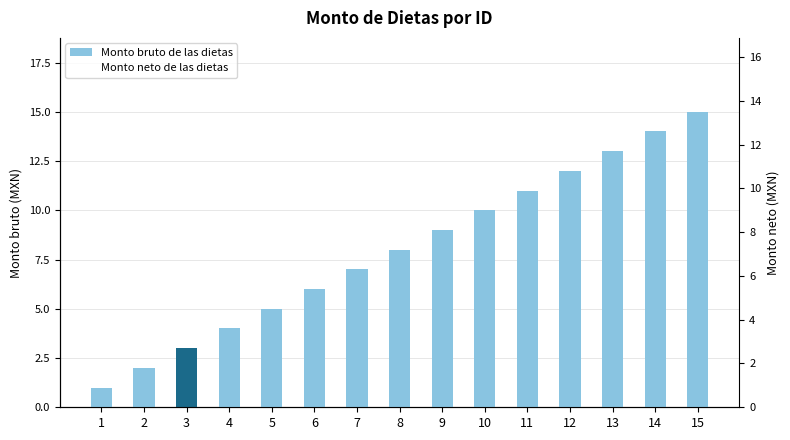

Reading right to left, transcribe all the data shown in this chart.

Monto bruto de las dietas: 15.0	14.0	13.0	12.0	11.0	10.0	9.0	8.0	7.0	6.0	5.0	4.0	3.0	2.0	1.0
Monto neto de las dietas: 13.5	12.6	11.7	10.8	9.9	9.0	8.1	7.2	6.3	5.4	4.5	3.6	2.7	1.8	0.9